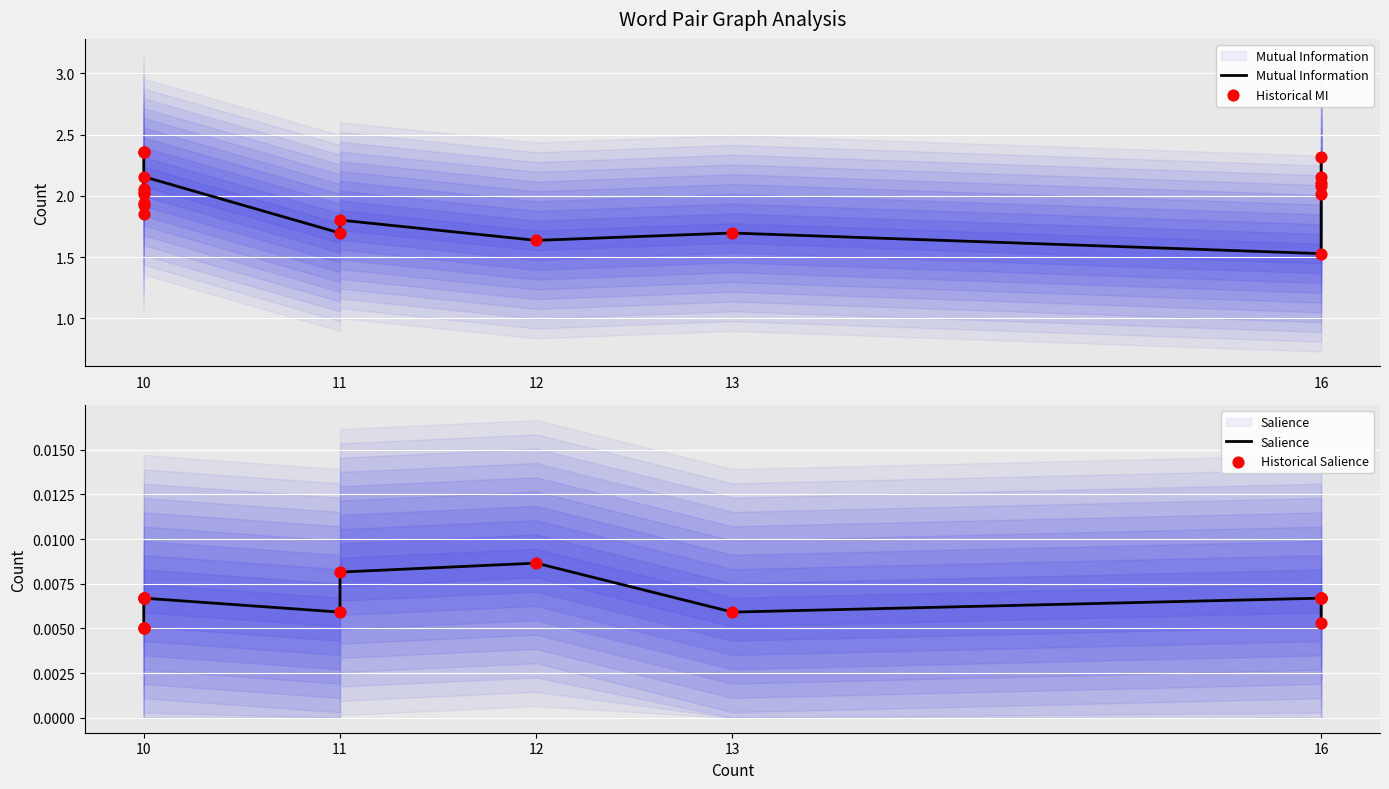

Is the value of Salience at 16 greater than the value of Mutual Information at 10?

No